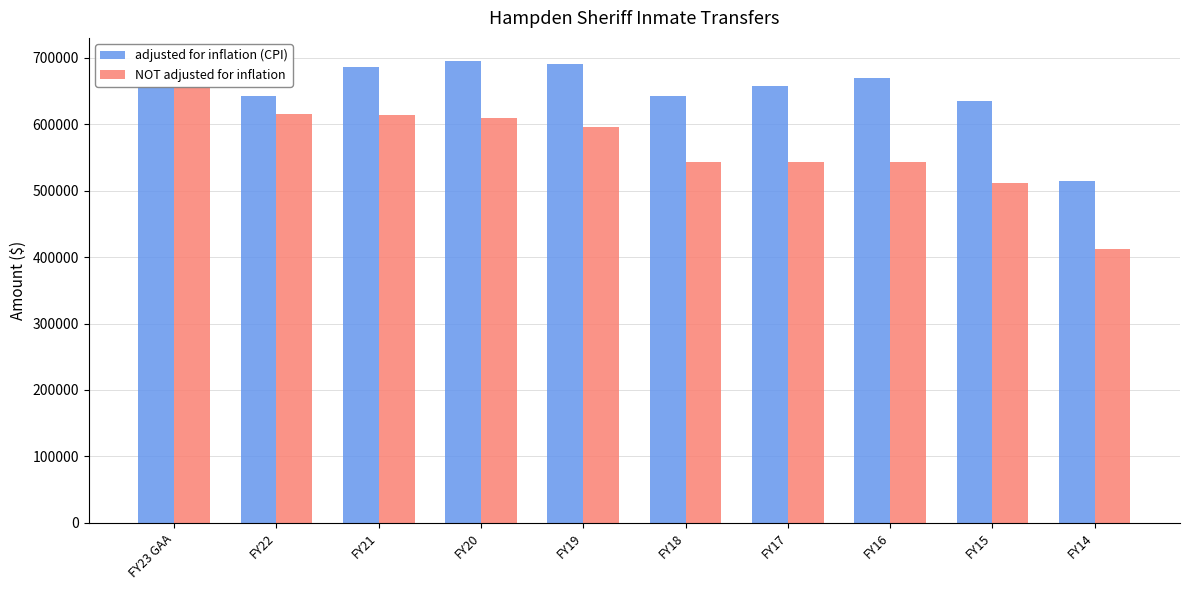

Which series changed the most between FY20 and FY18?

NOT adjusted for inflation